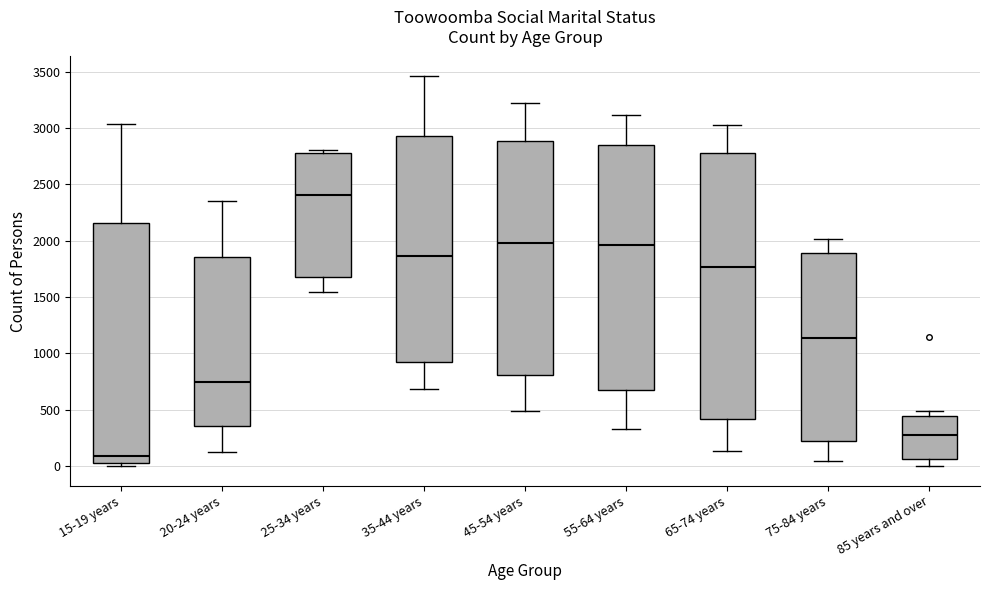

Which box's median line is the lowest?

15-19 years